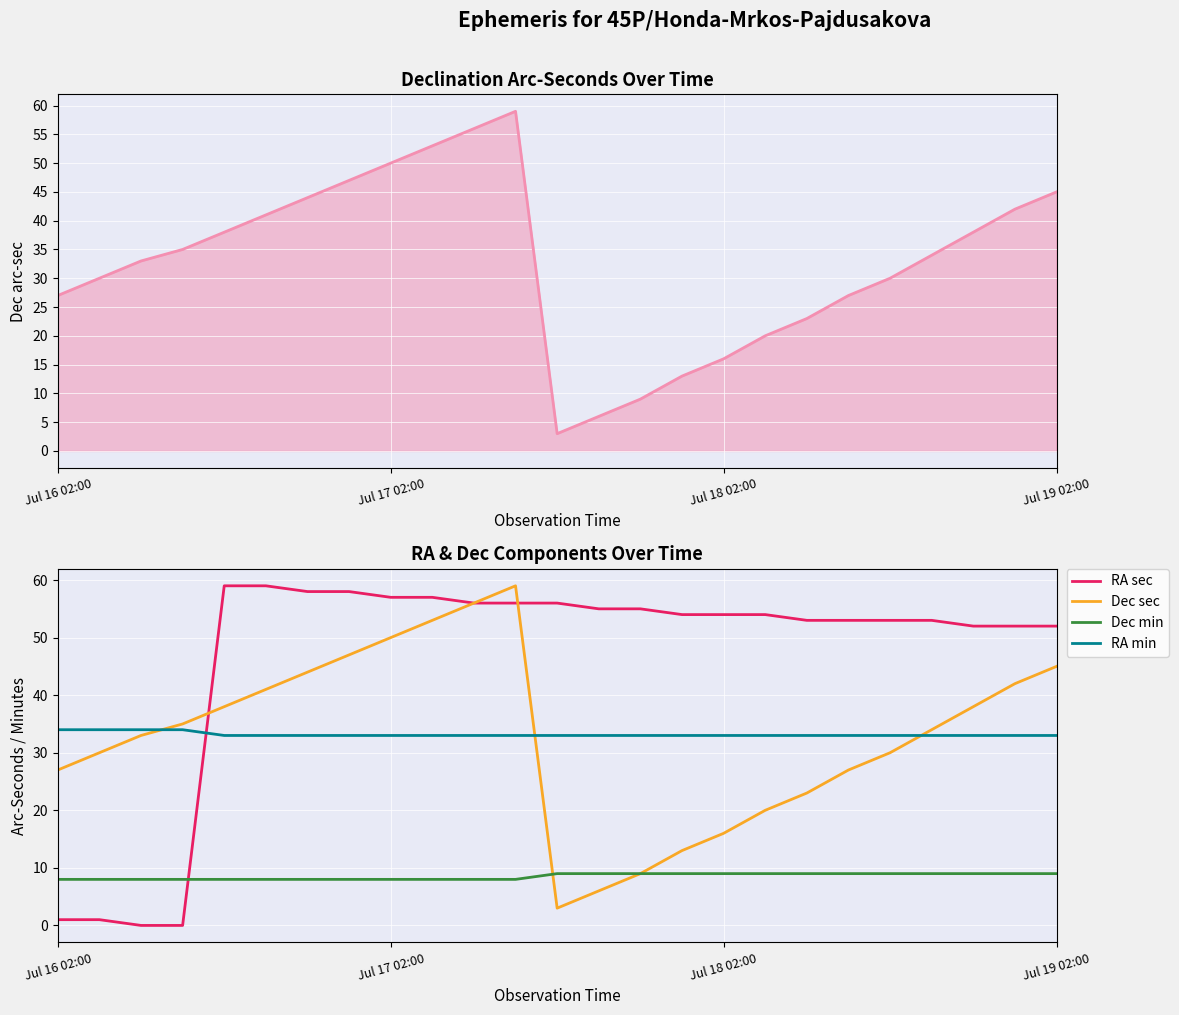

What are all the series names shown in the legend?

RA sec, Dec sec, Dec min, RA min